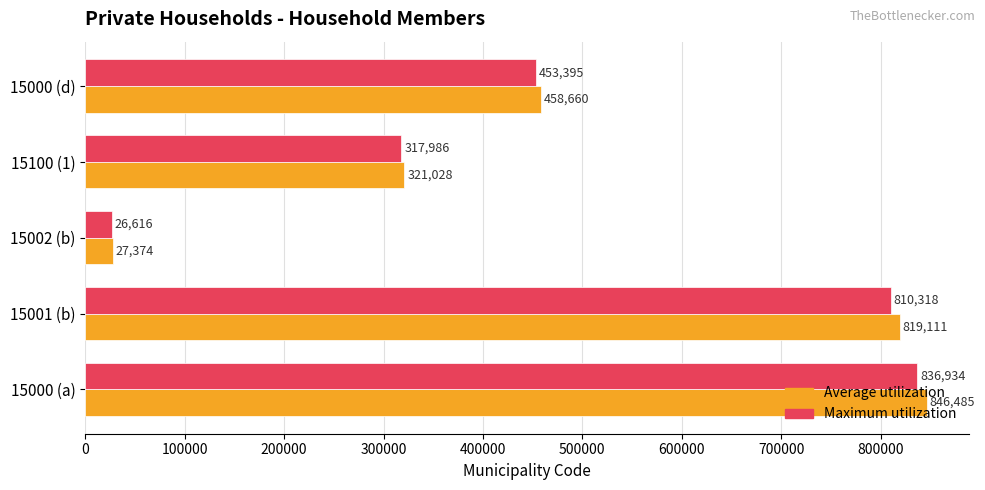

What is the maximum value for Average utilization?

846485